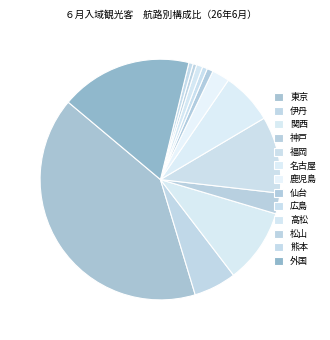

Does any single category account for the majority?

No